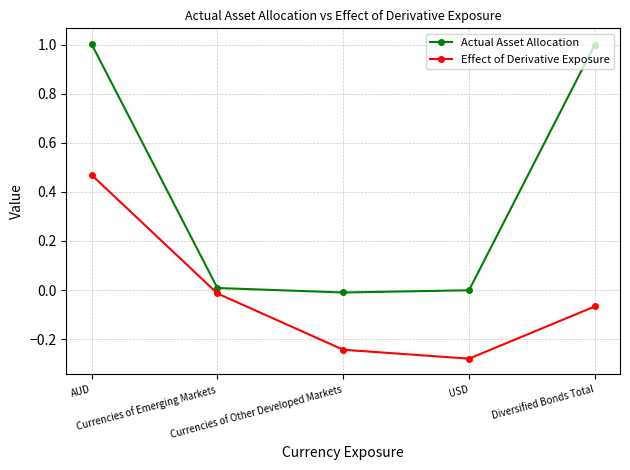

How many positive values does the Effect of Derivative Exposure series have?

1